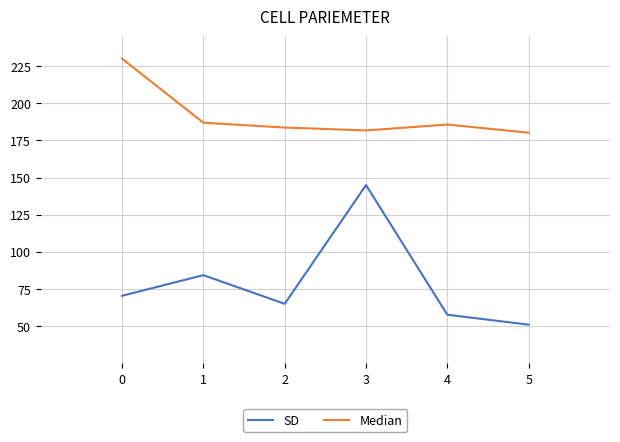

True or false: SD has more than 2 interior local peaks.

False